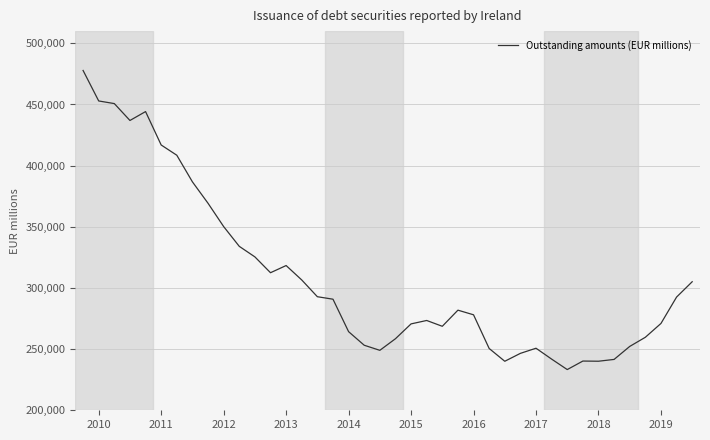

What is the greatest value displayed?

477816